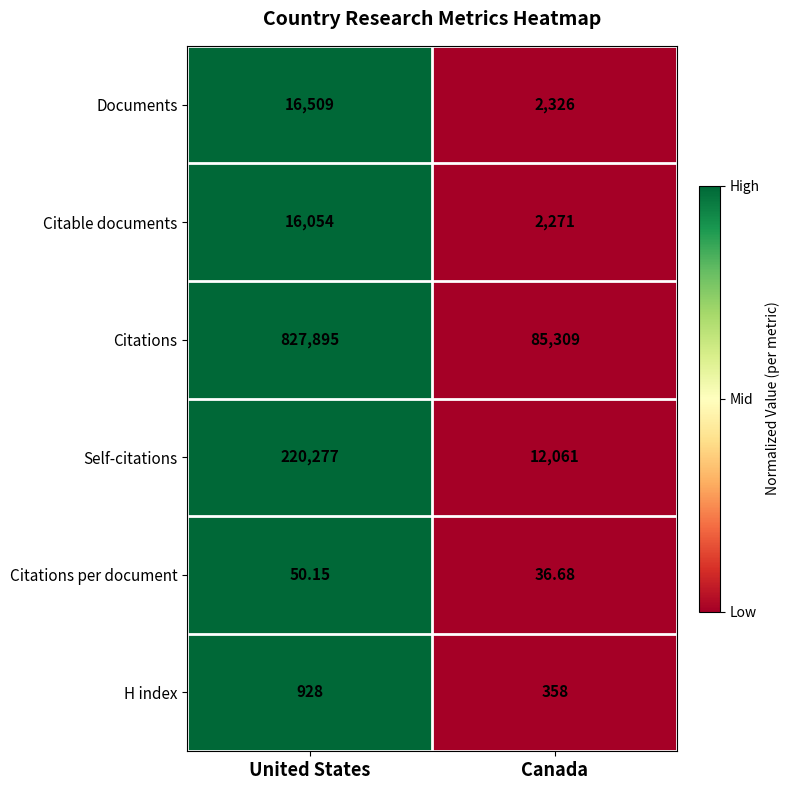

At which label does Citations per document first exceed 50?

United States